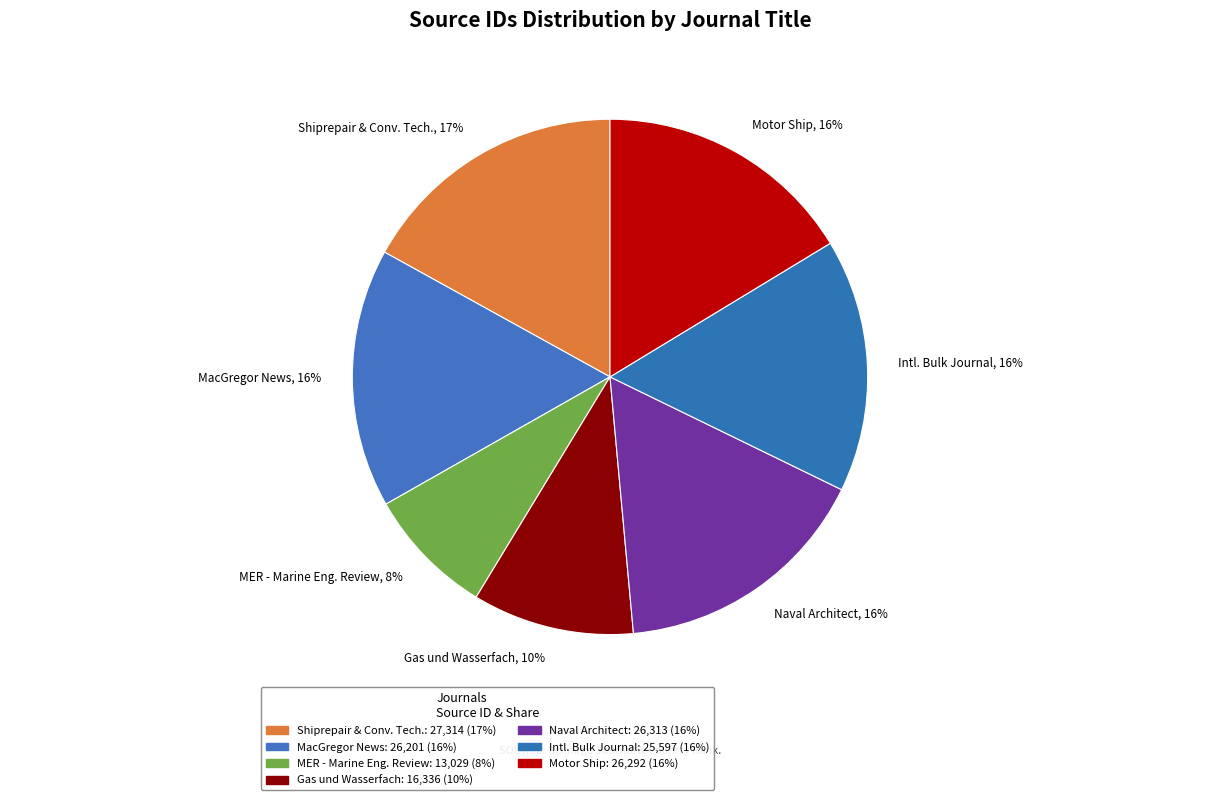

True or false: Naval Architect accounts for 16% of the total.

True